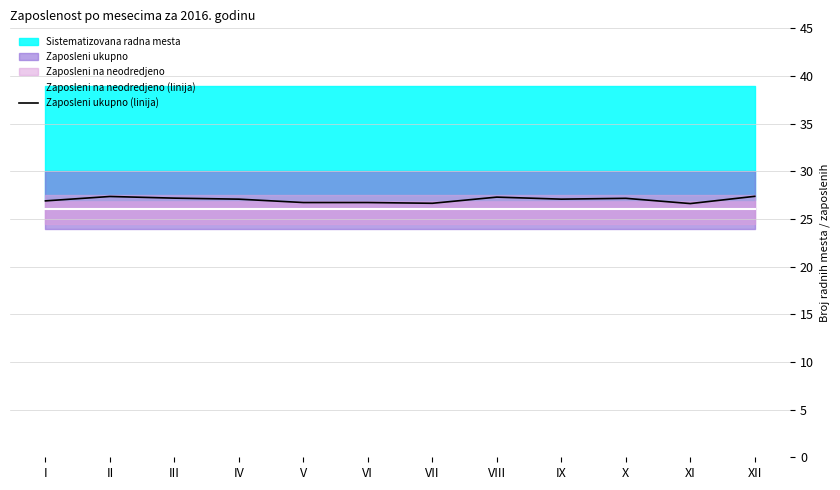

True or false: Zaposleni na neodredjeno (linija) and Zaposleni ukupno (linija) cross at least once.

False